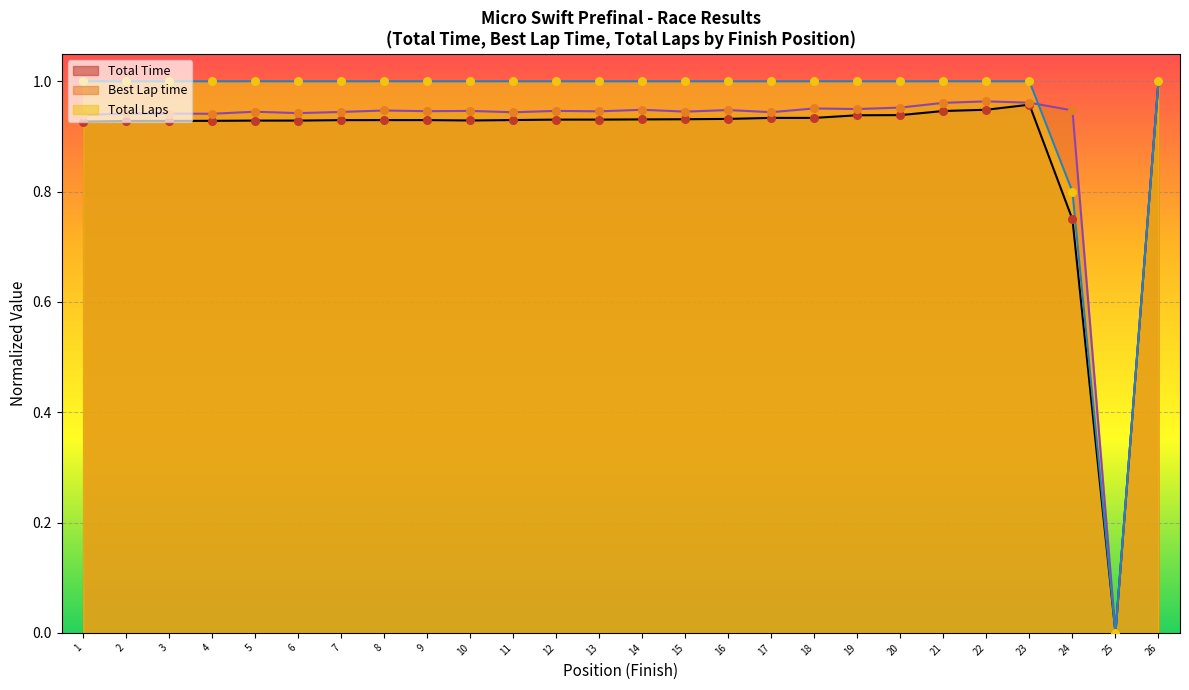

Is the value of Total Laps at 2 greater than the value of Total Time at 25?

Yes